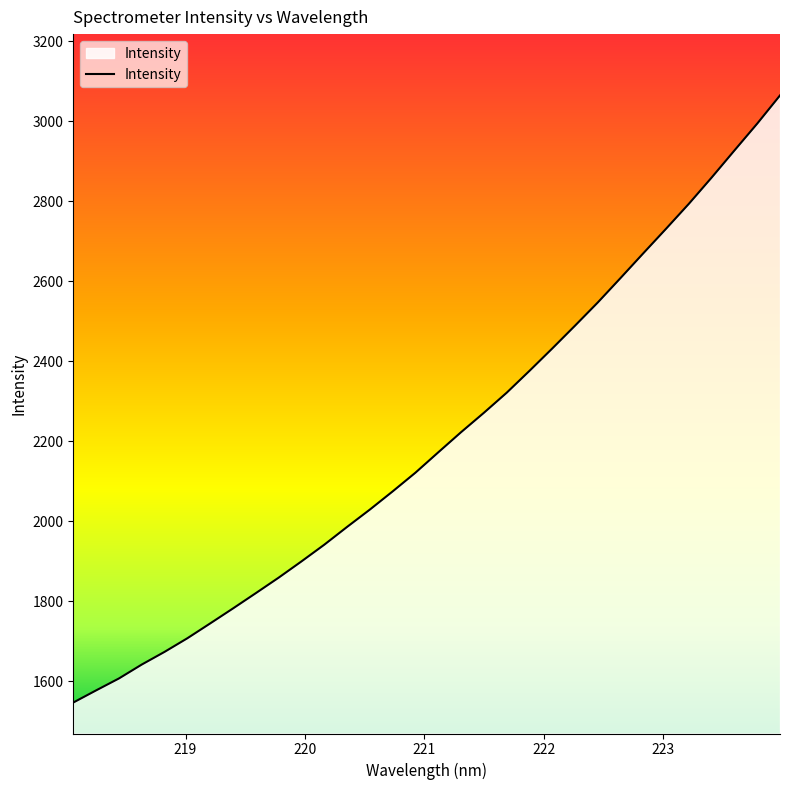

What is the difference between the maximum and minimum values?

1517.0